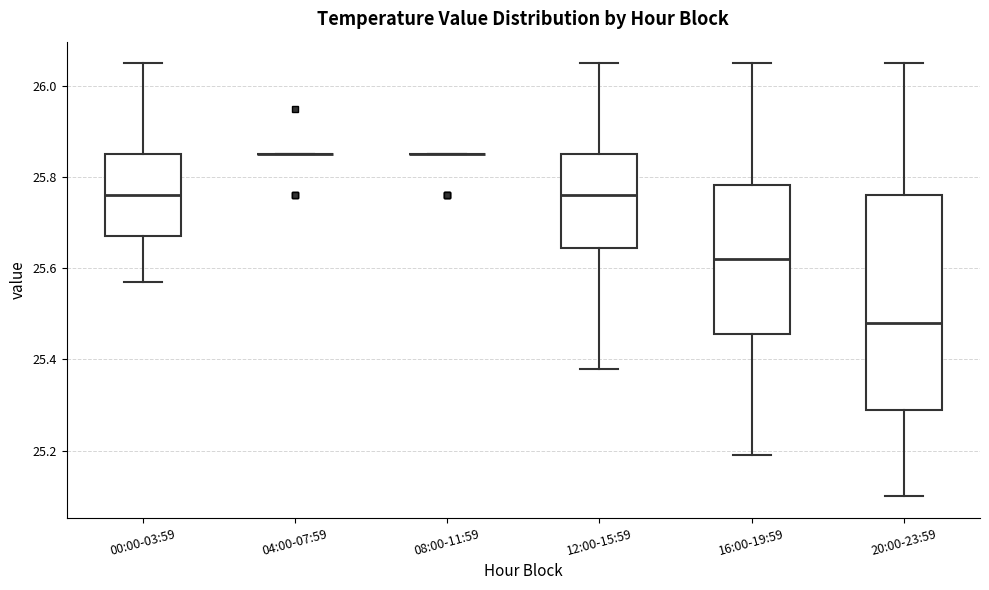

Reading left to right, transcribe this box plot: for each box, give where its median line is, the range the box spans, and where its two whiskers end, as read against the y-axis. The values are not printed on the chart, so give them approximately, as read against the axis.

00:00-03:59: median 25.76, box 25.68 to 25.86, whiskers 25.58 to 26.06
04:00-07:59: box collapsed to a line at 25.86, whiskers 25.86 to 25.86
08:00-11:59: box collapsed to a line at 25.86, whiskers 25.86 to 25.86
12:00-15:59: median 25.76, box 25.64 to 25.86, whiskers 25.38 to 26.06
16:00-19:59: median 25.62, box 25.46 to 25.78, whiskers 25.20 to 26.06
20:00-23:59: median 25.48, box 25.30 to 25.76, whiskers 25.10 to 26.06